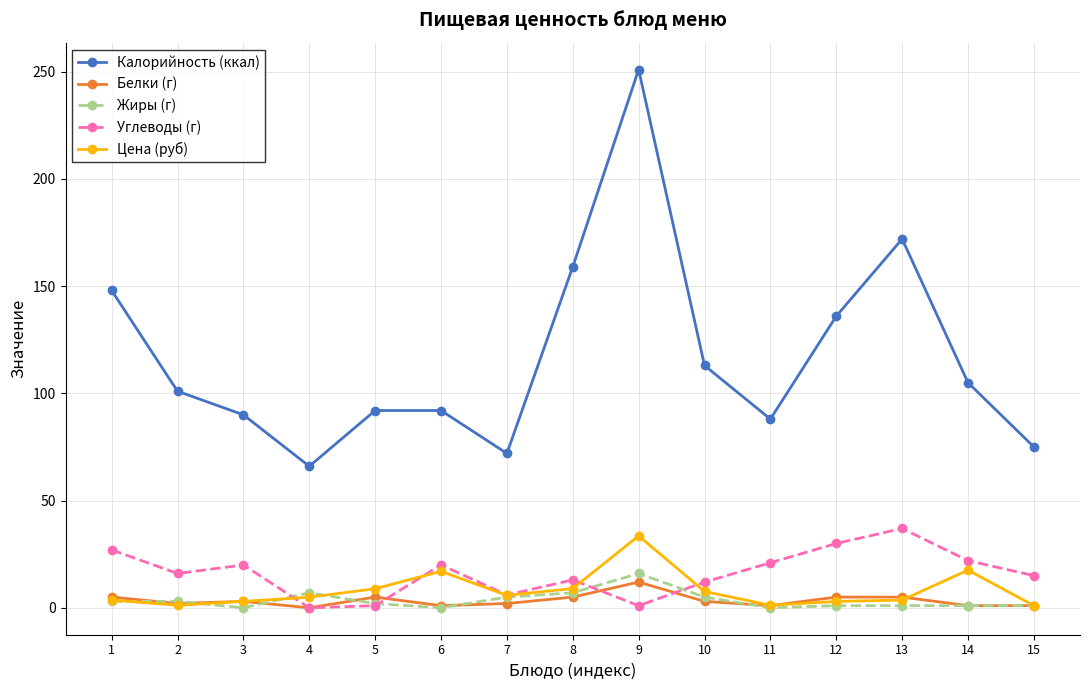

True or false: Калорийность (ккал) and Жиры (г) intersect in this chart.

False